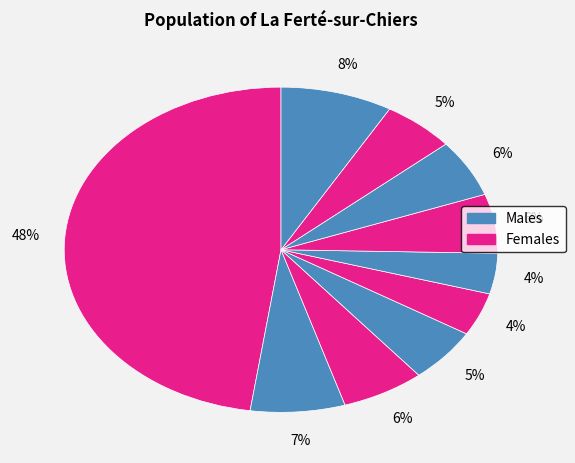

How many segments does this pie chart have?

10